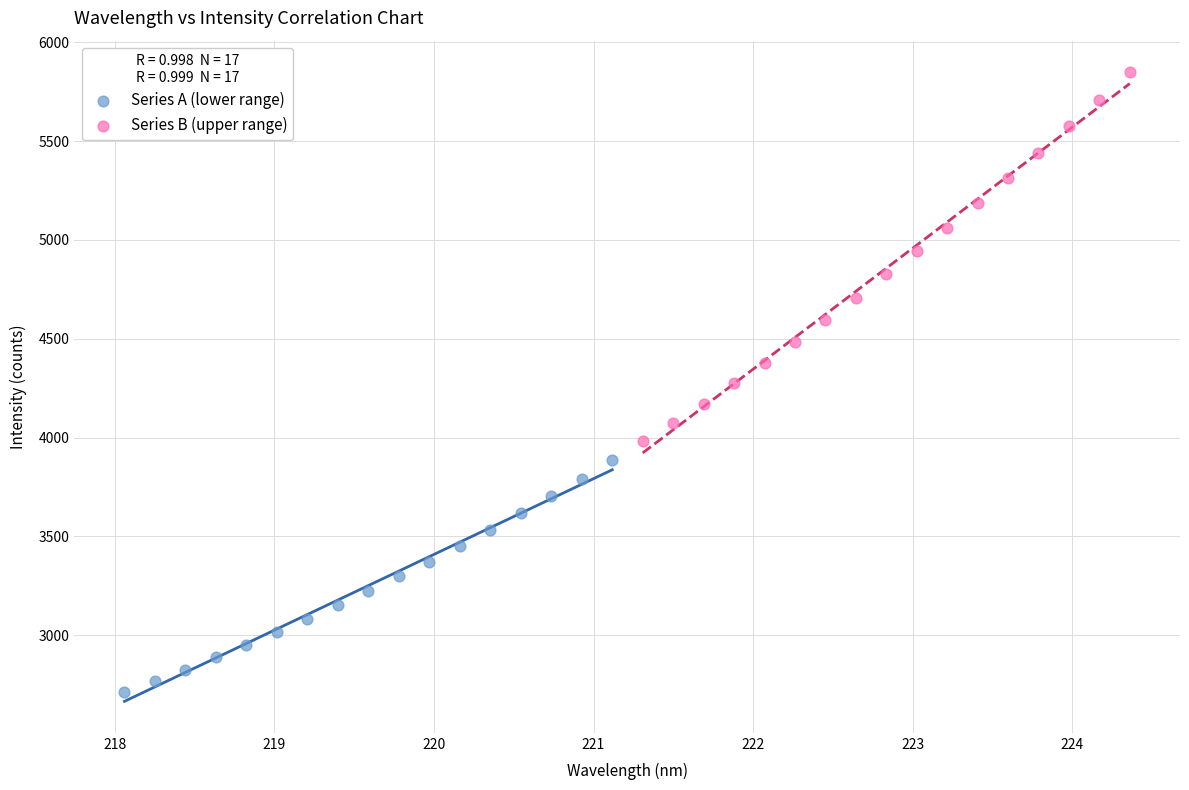

Which series contains the highest Y value?

Series B (upper range)